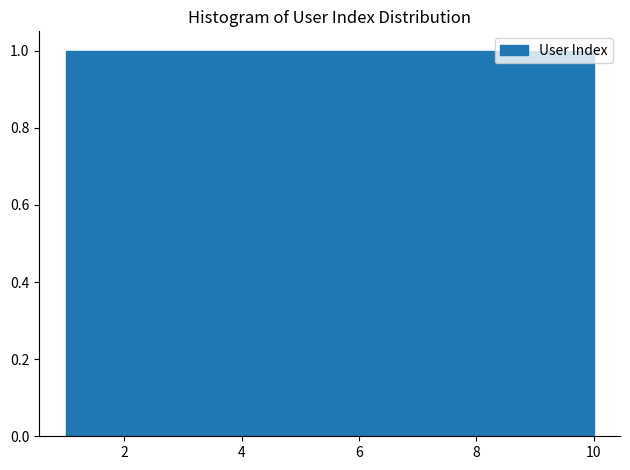

Reading left to right, list every bar in this chart as the range it spans on the x-axis followed by its height. Neither the bar edges nor the heights are printed on the chart, so give them approximately, as read against the axes.

1.0 to 1.9: 1
1.9 to 2.8: 1
2.8 to 3.7: 1
3.7 to 4.6: 1
4.6 to 5.5: 1
5.5 to 6.4: 1
6.4 to 7.3: 1
7.3 to 8.2: 1
8.2 to 9.1: 1
9.1 to 10.0: 1